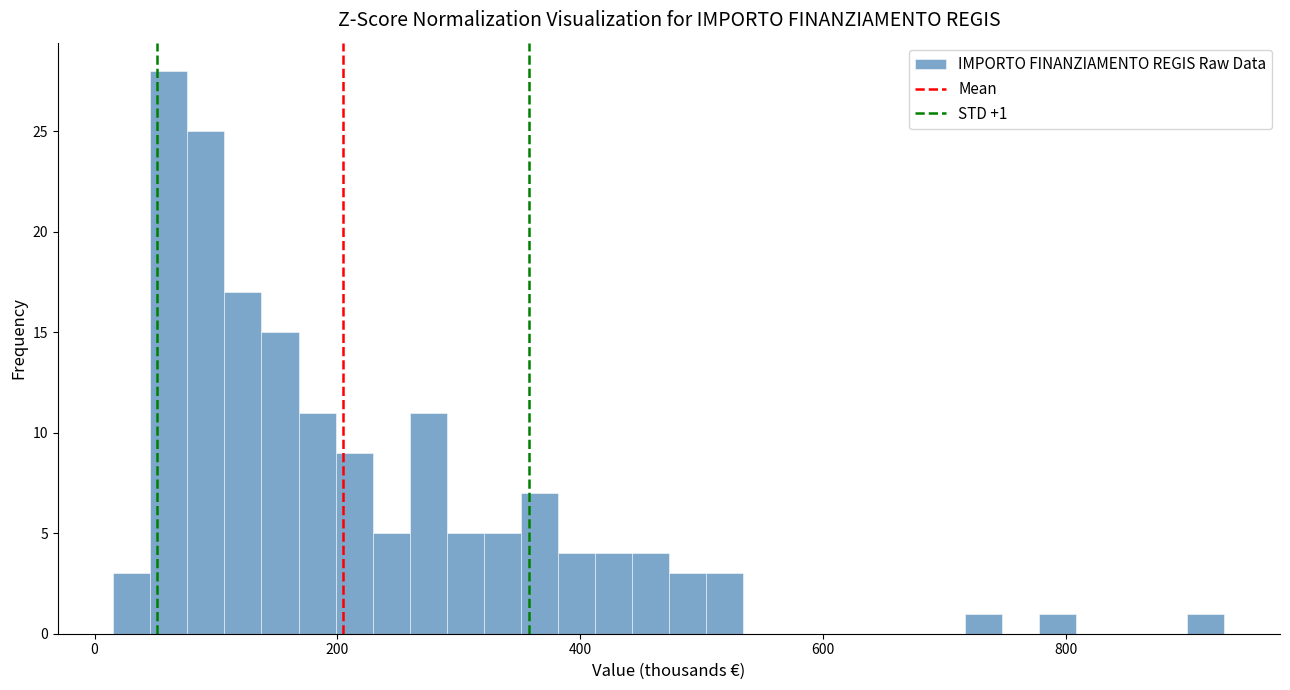

Around what value on the x-axis is the tallest bar? Give the approximate position of its centre, as read against the axis.

60